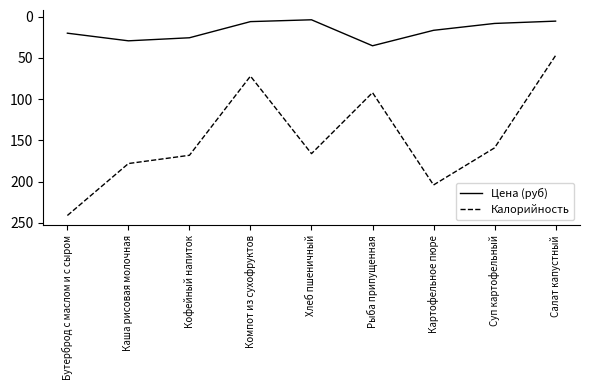

The Калорийность series shows 178.0 at Каша рисовая молочная. True or false?

True